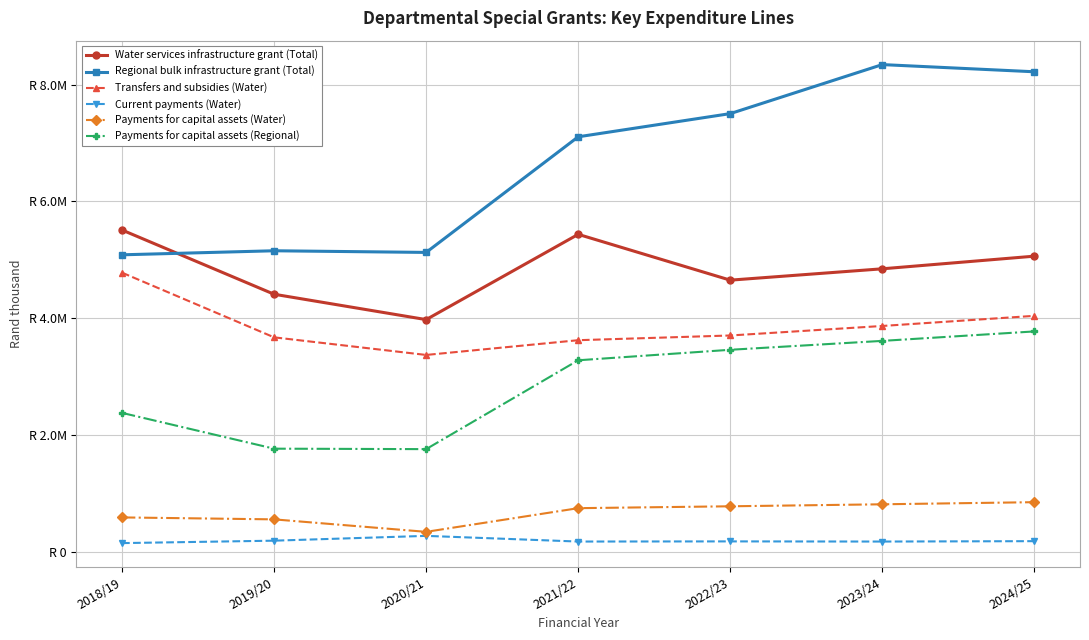

What position from the left is 2020/21?

3